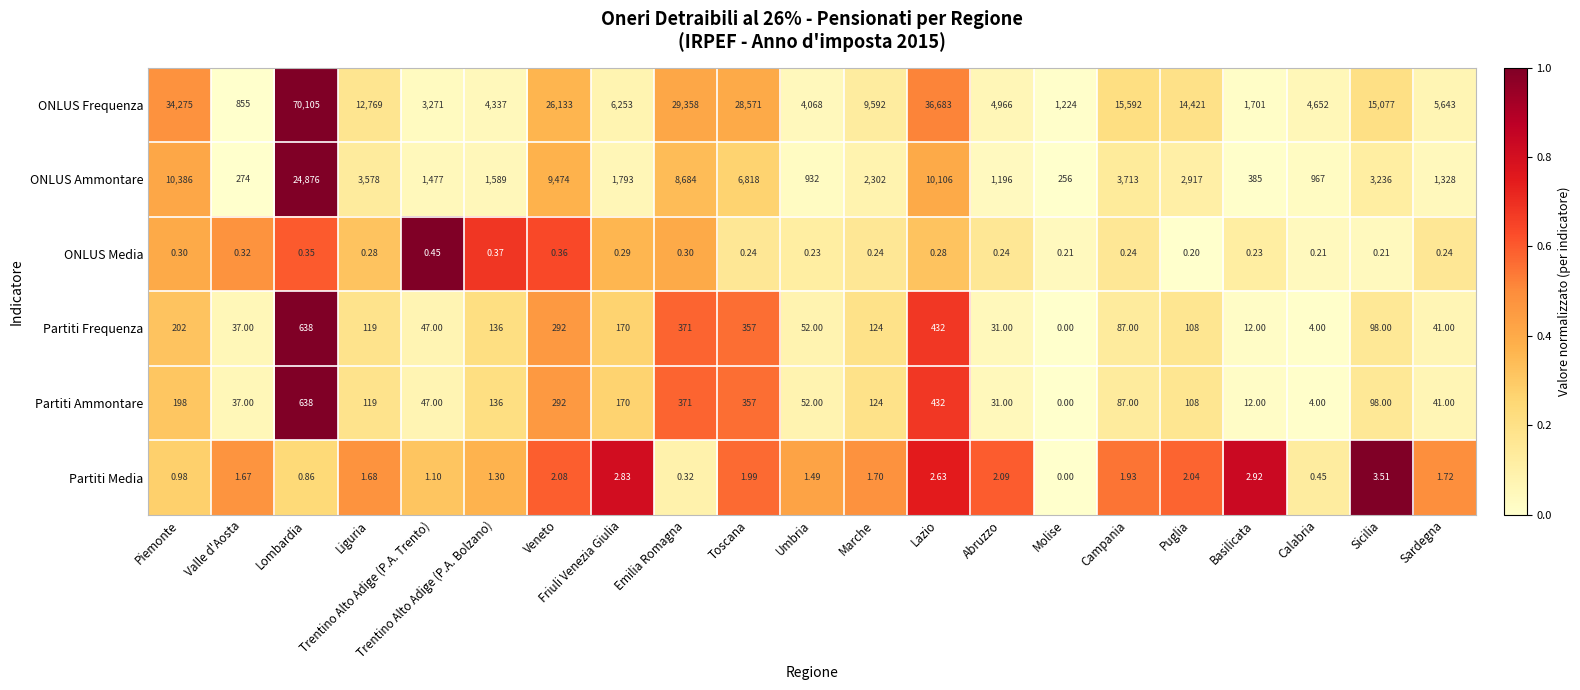

List the labels in order of Partiti Frequenza value, largest first.

Lombardia, Lazio, Emilia Romagna, Toscana, Veneto, Piemonte, Friuli Venezia Giulia, Trentino Alto Adige (P.A. Bolzano), Marche, Liguria, Puglia, Sicilia, Campania, Umbria, Trentino Alto Adige (P.A. Trento), Sardegna, Valle d'Aosta, Abruzzo, Basilicata, Calabria, Molise